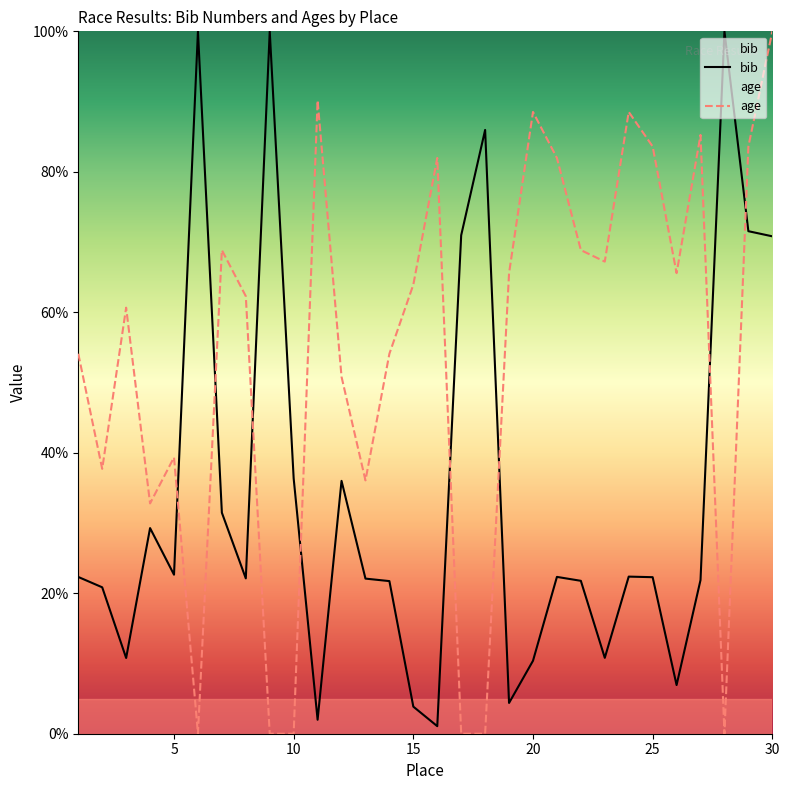

List the series in order of their overall mean, highest first.

age, bib